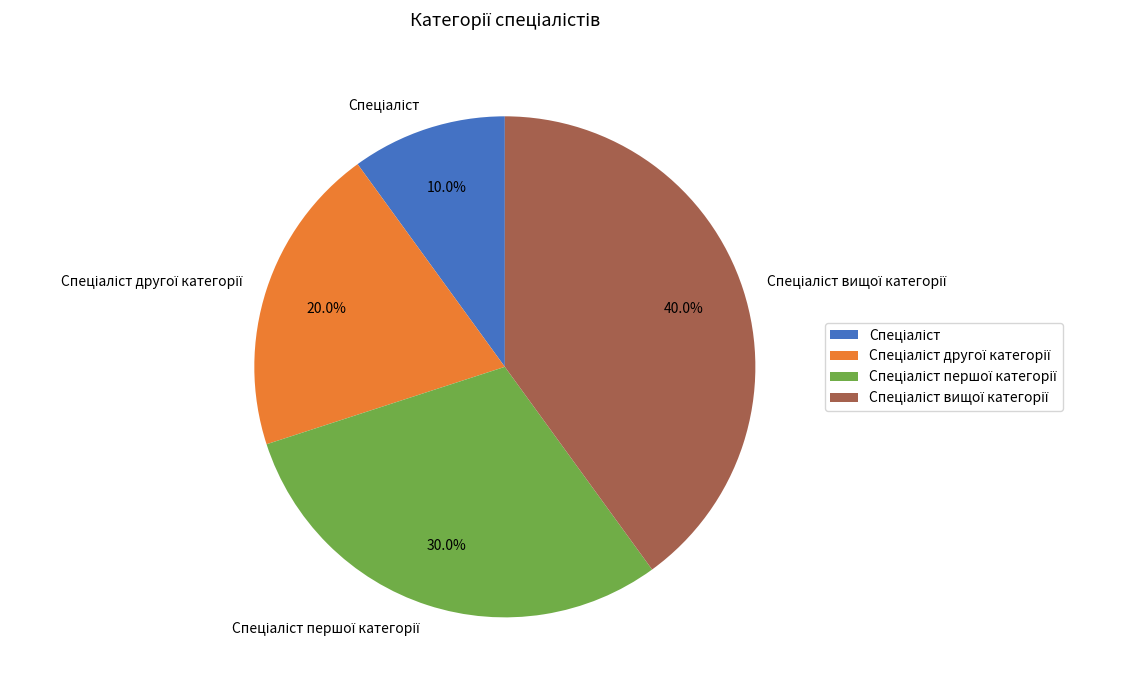

Is there any slice that represents more than half of the pie?

No